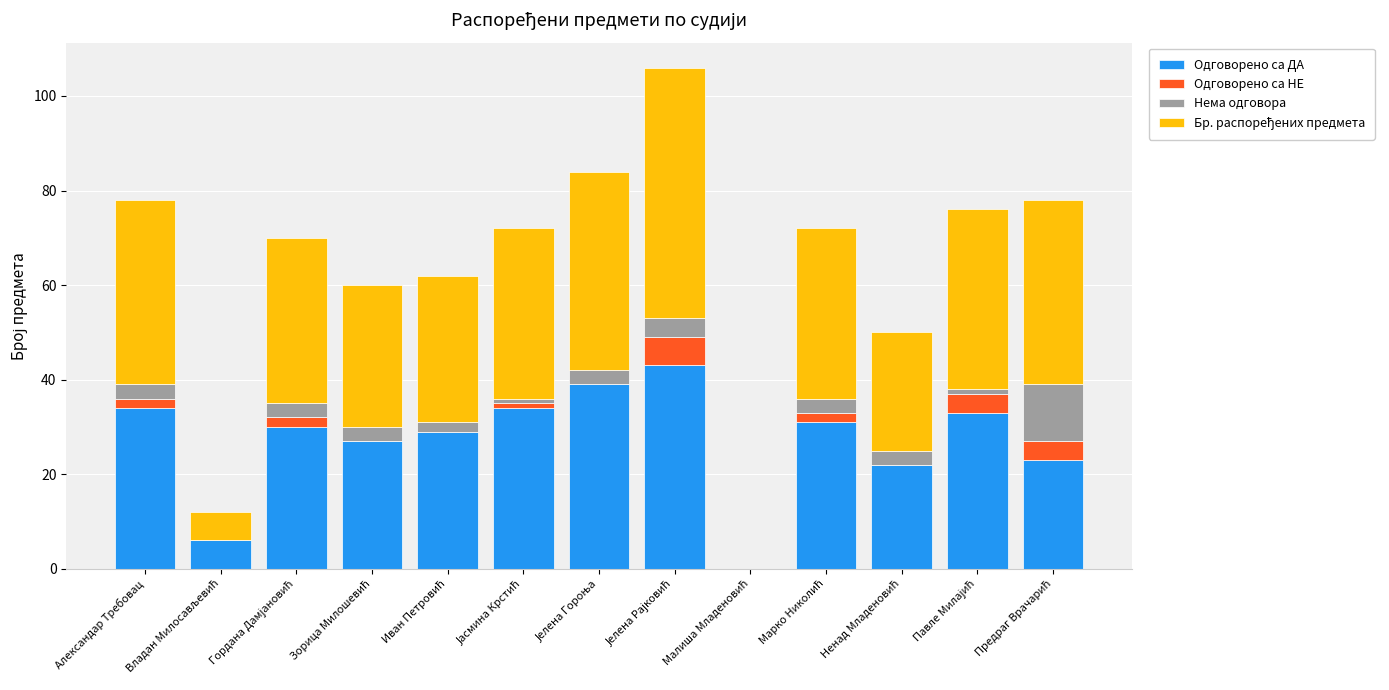

At how many categories does at least one series exceed 0?

12